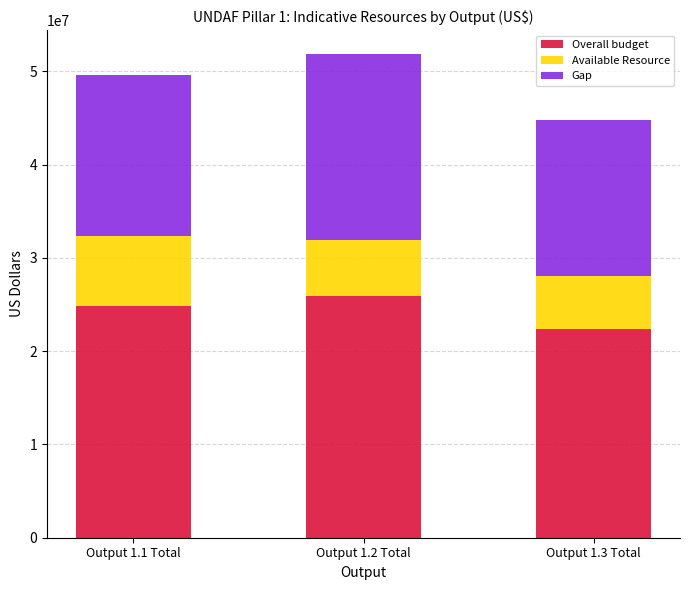

What is the maximum value for Overall budget?

25918000